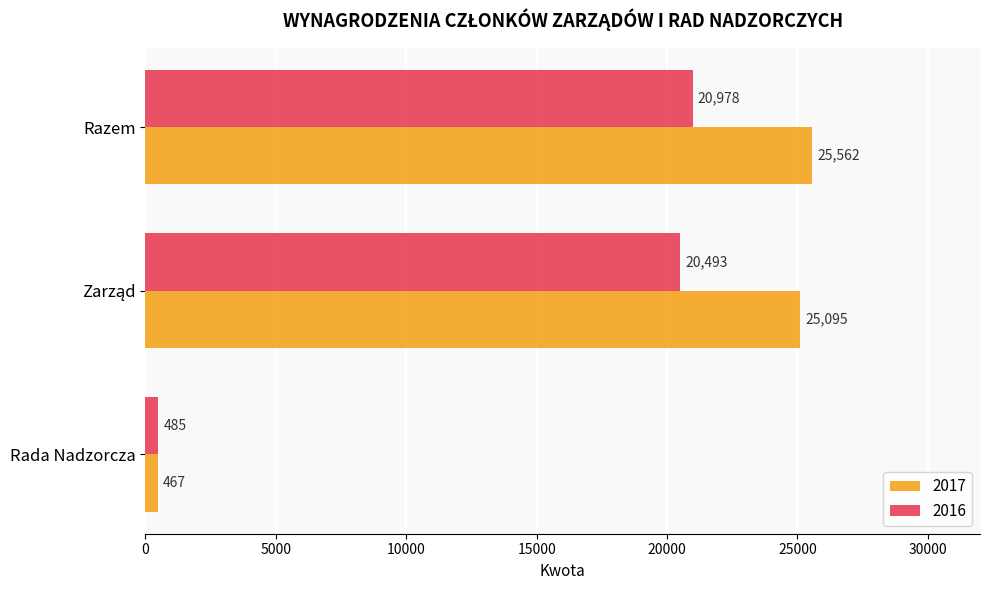

What is the highest value of the 2016 series?

20978